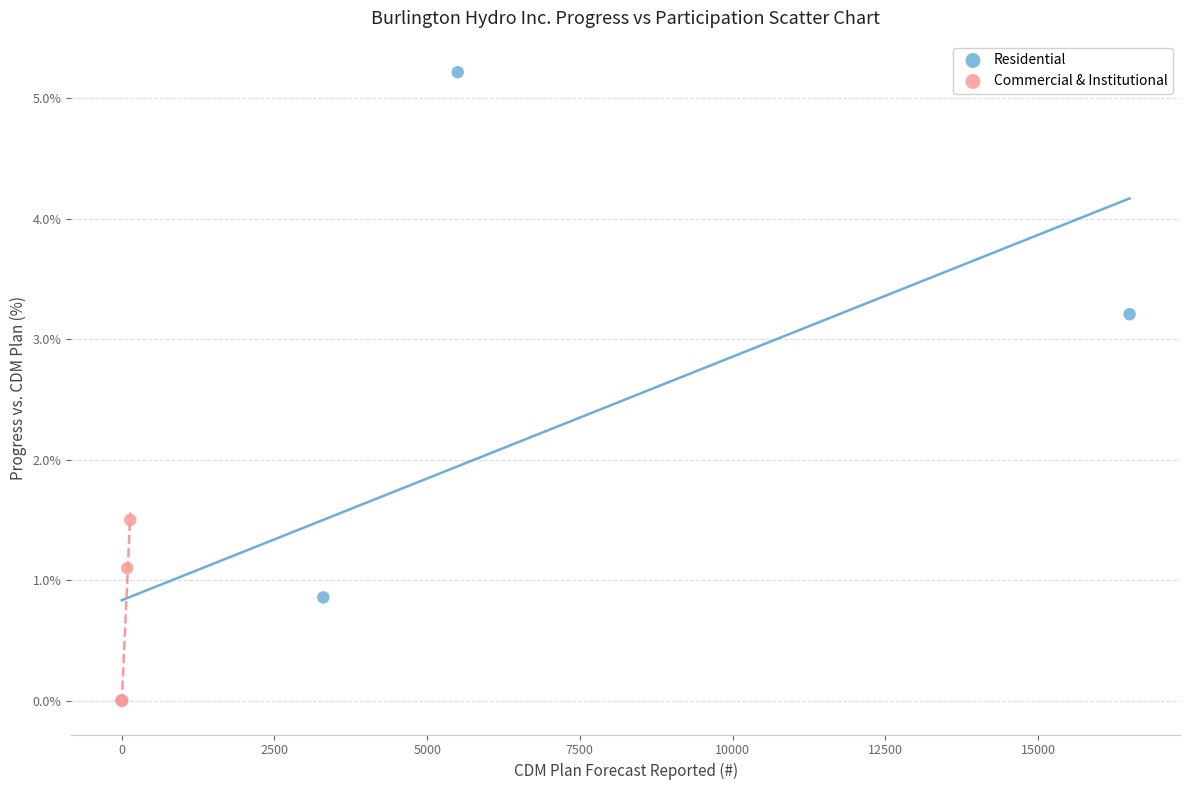

Which series contains the highest Y value?

Residential